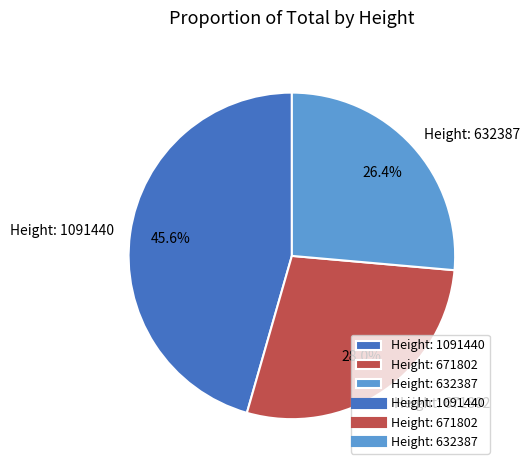

Approximately how many times larger is the value at Height: 671802 compared to Height: 632387?

1.1